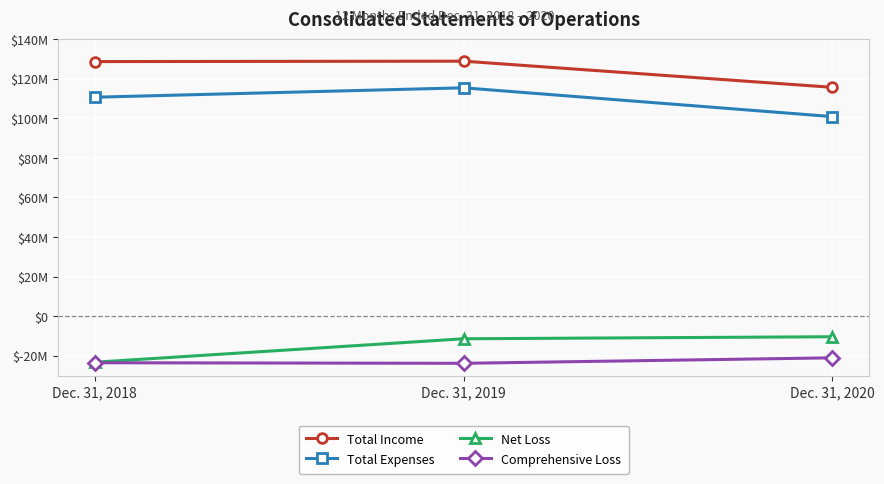

At which category does the chart reach its peak across all series?

Dec. 31, 2019